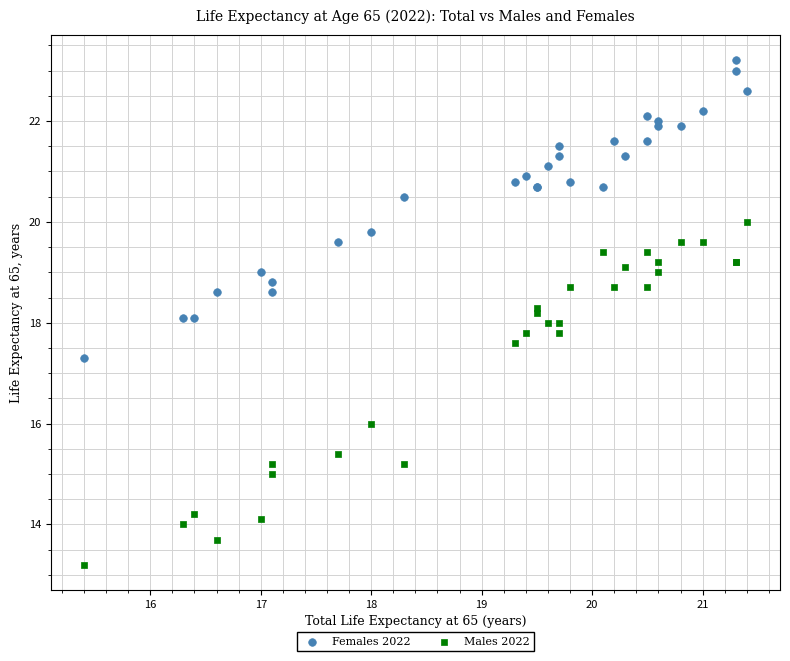

What is the X range (max minus min) for the scatter plot?

6.0